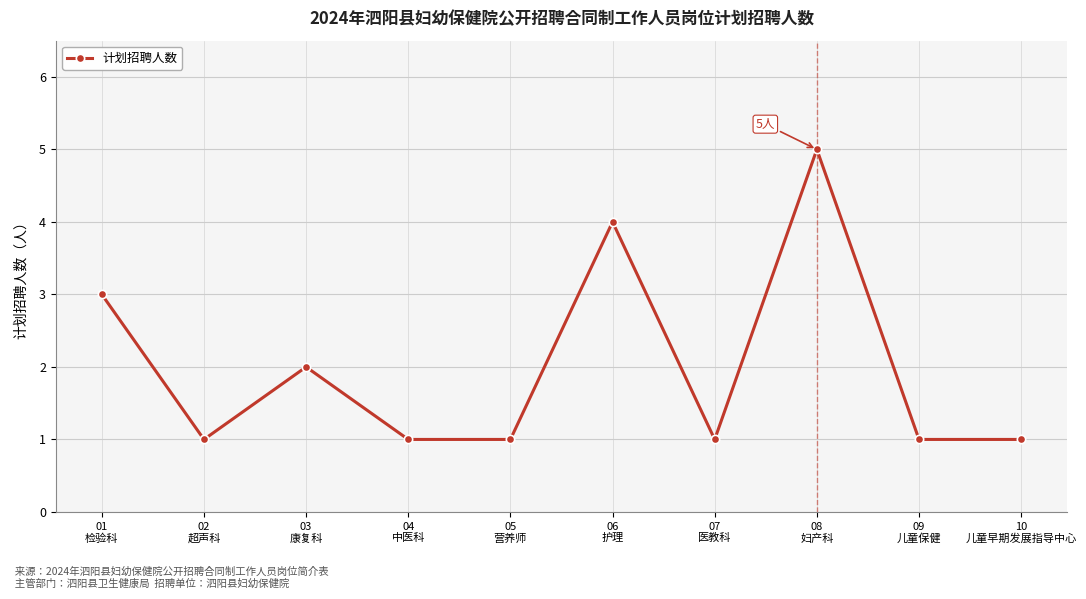

What is the greatest value displayed?

5